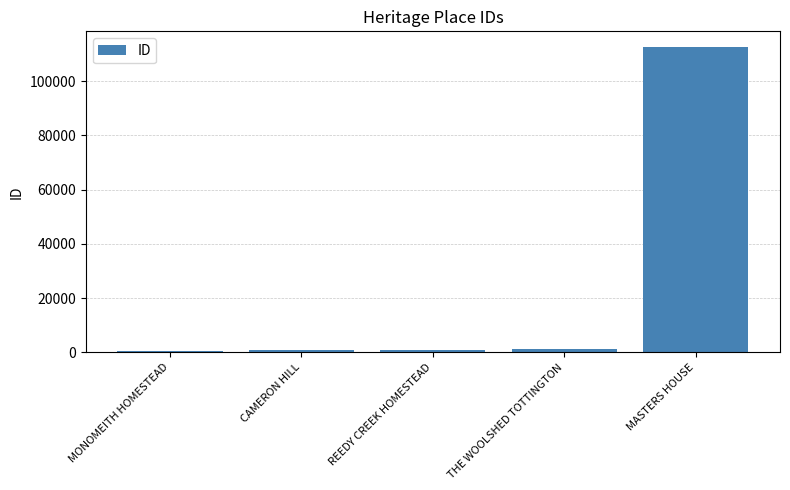

Are the bars horizontal?

No